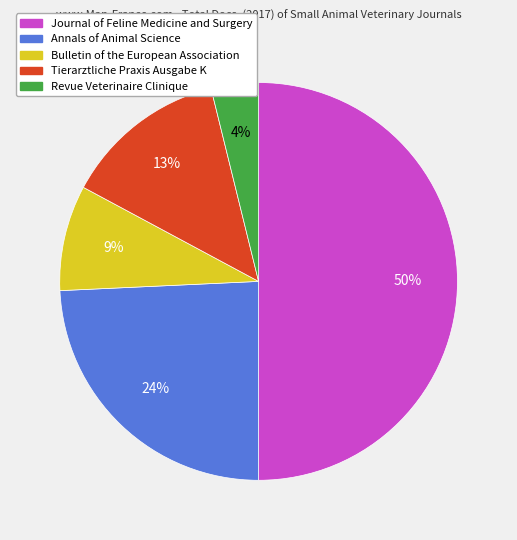

Does Bulletin of the European Association account for over 50% of the chart?

No